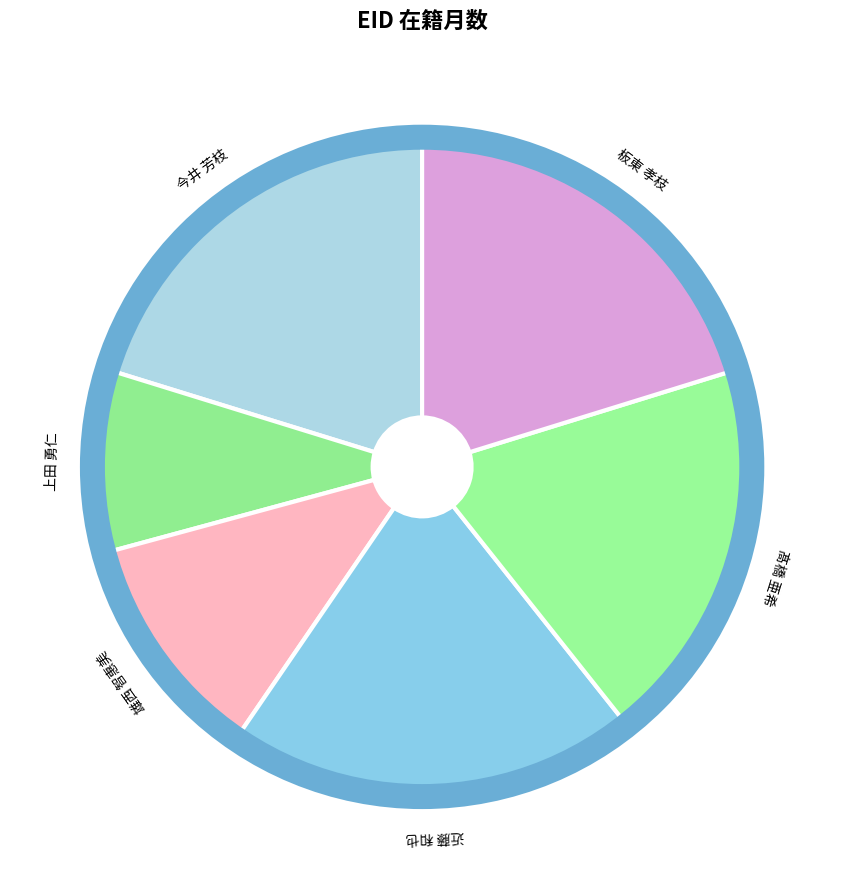

Combined, do 雄西 智惠美 and 上田 勇仁 account for over 50%?

No